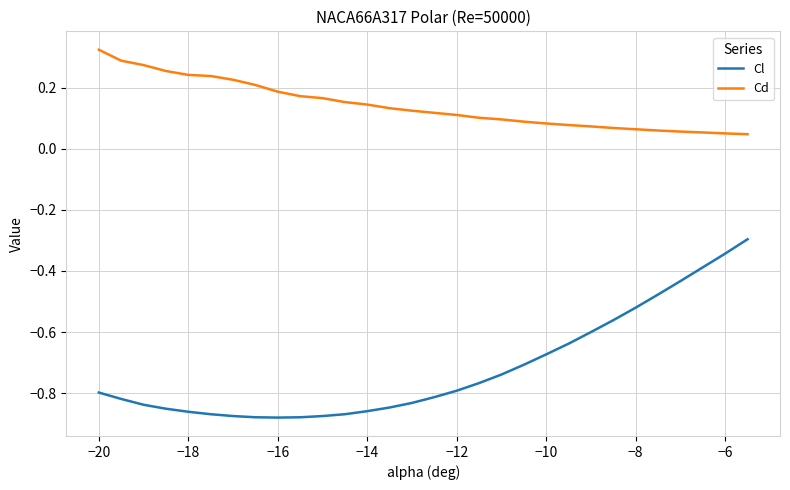

List the series in order of their peak value, lowest first.

Cl, Cd